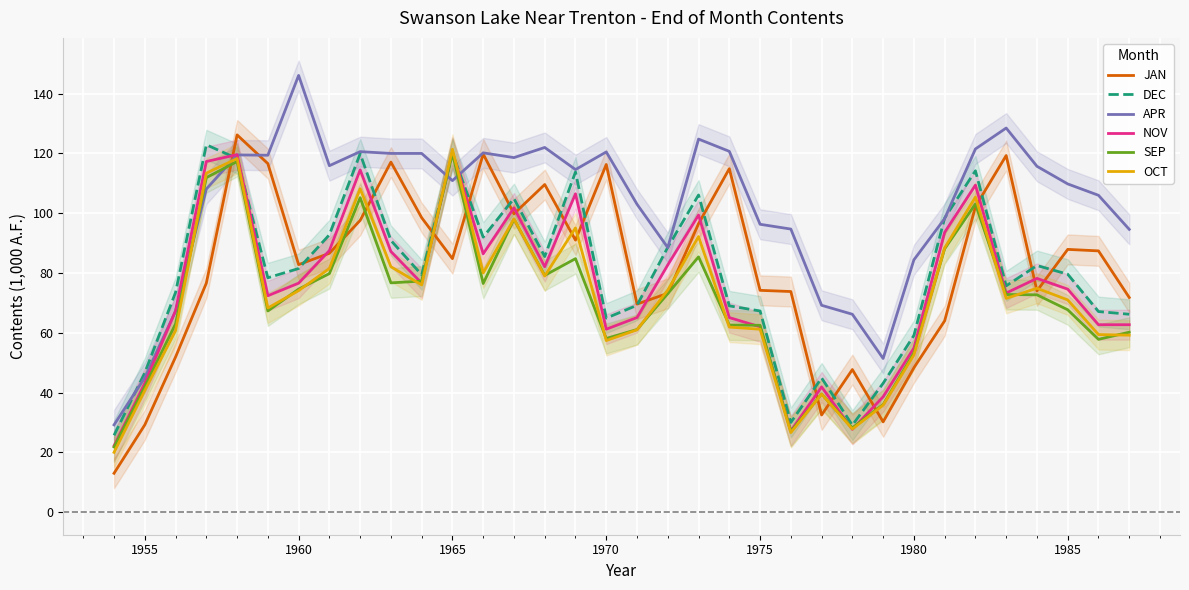

Read the JAN value at 1965.

84.8